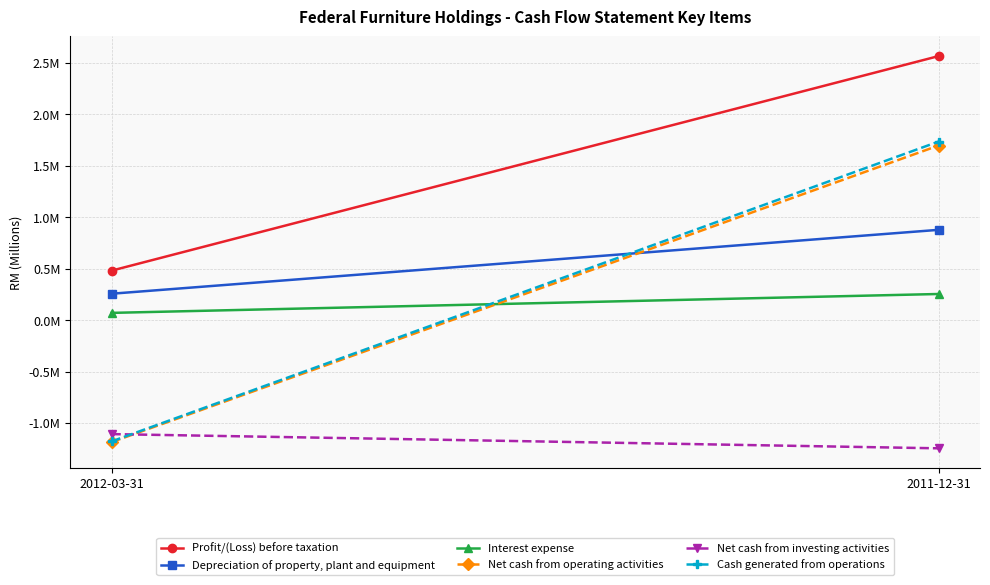

Between 2011-12-31 and 2012-03-31, which is larger?

2011-12-31